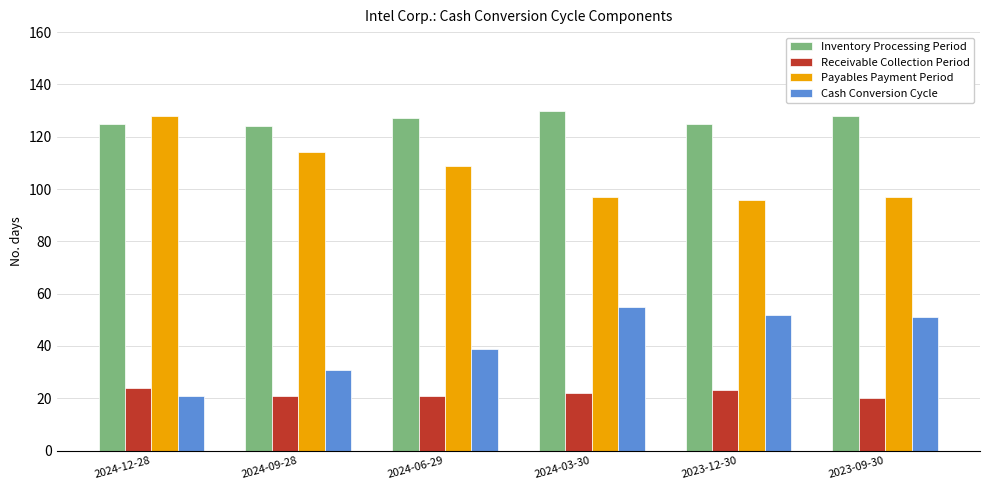

Where does the Cash Conversion Cycle series first go above 51?

2024-03-30